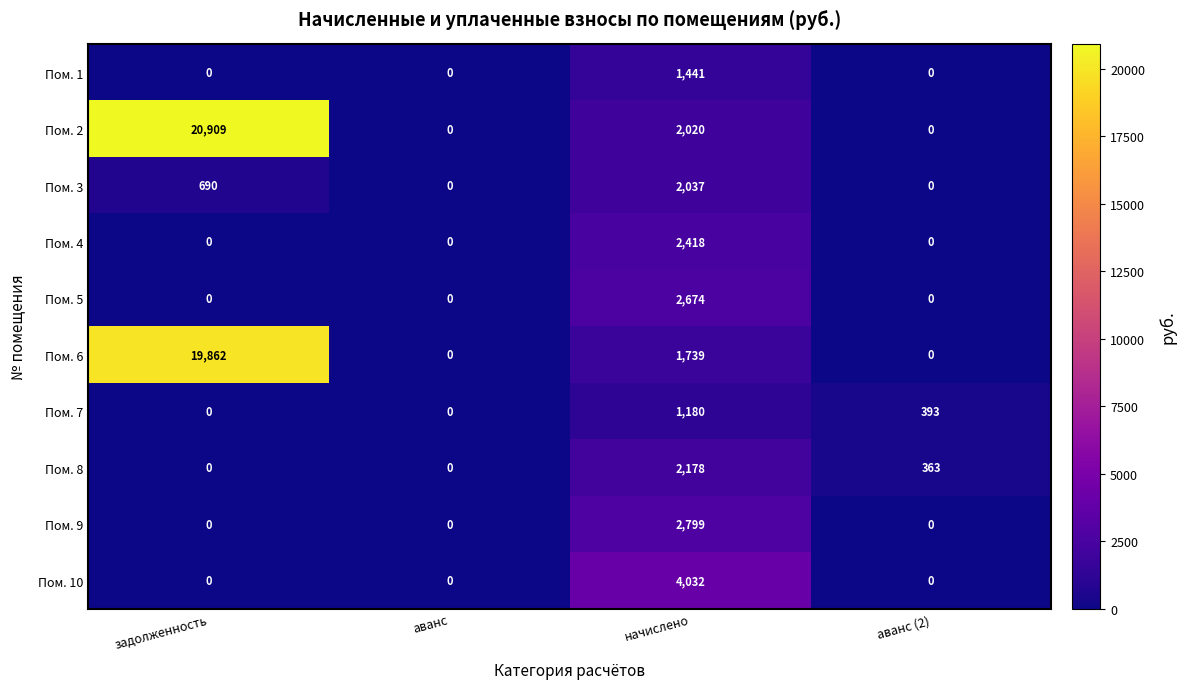

Where is Пом. 6 nearest to the value 9931?

начислено